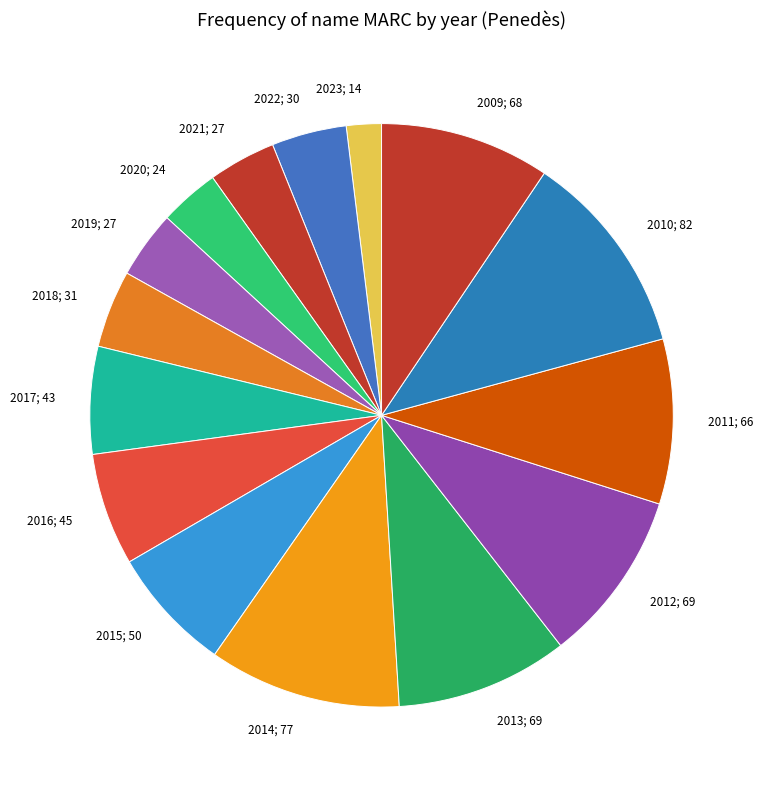

How many slices are in this pie chart?

15